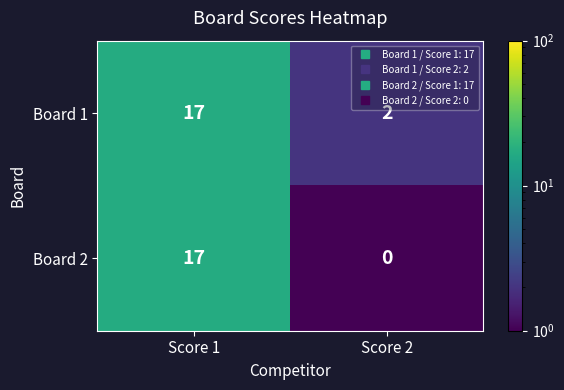

At how many categories does at least one series exceed 5?

1